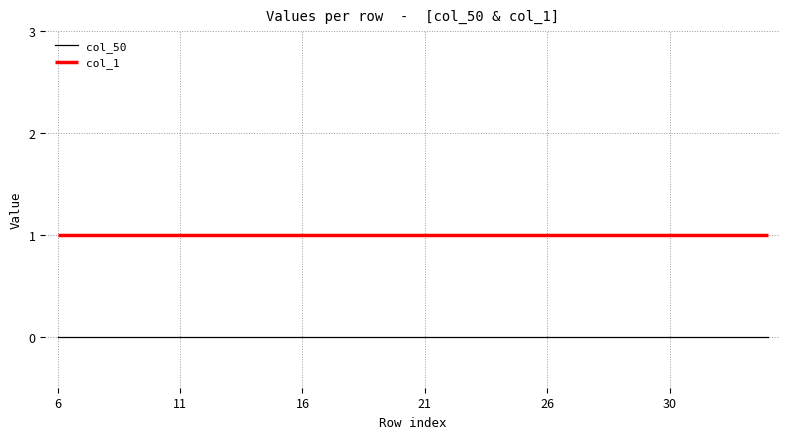

List the series in order of their peak value, highest first.

col_1, col_50